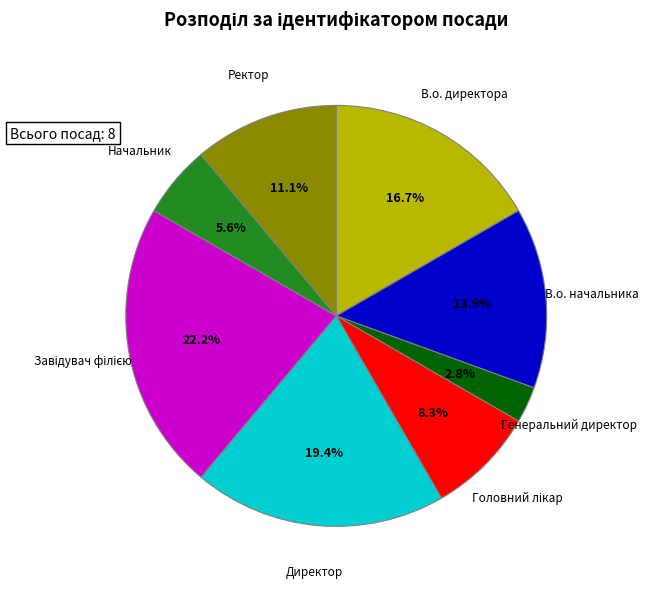

Is there any slice that represents more than half of the pie?

No